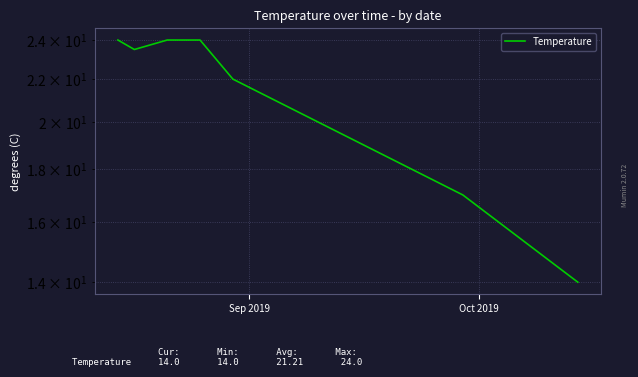

How many lines are shown in the chart?

1